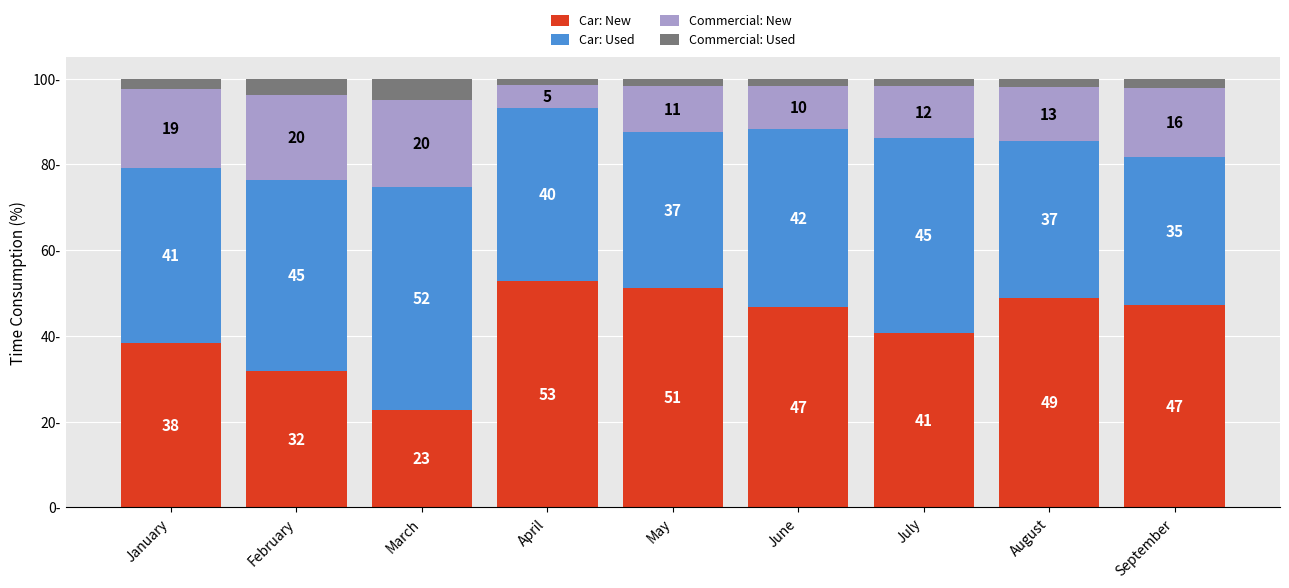

Which series changed the most between March and September?

Car: New